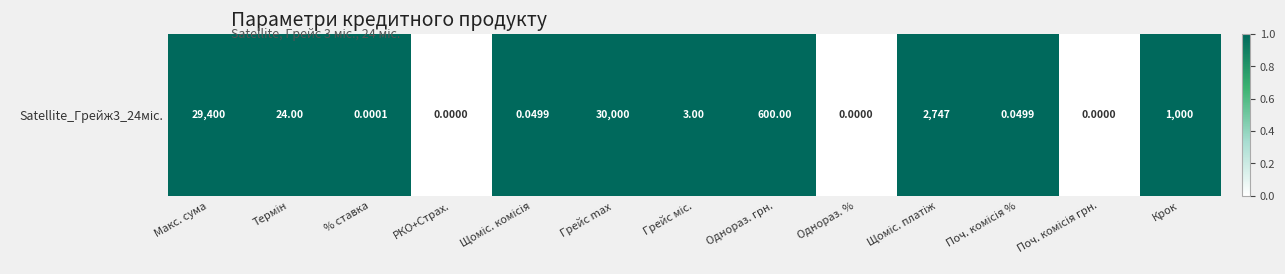

Which has a higher value, Поч. комісія грн. or Поч. комісія %?

Поч. комісія %